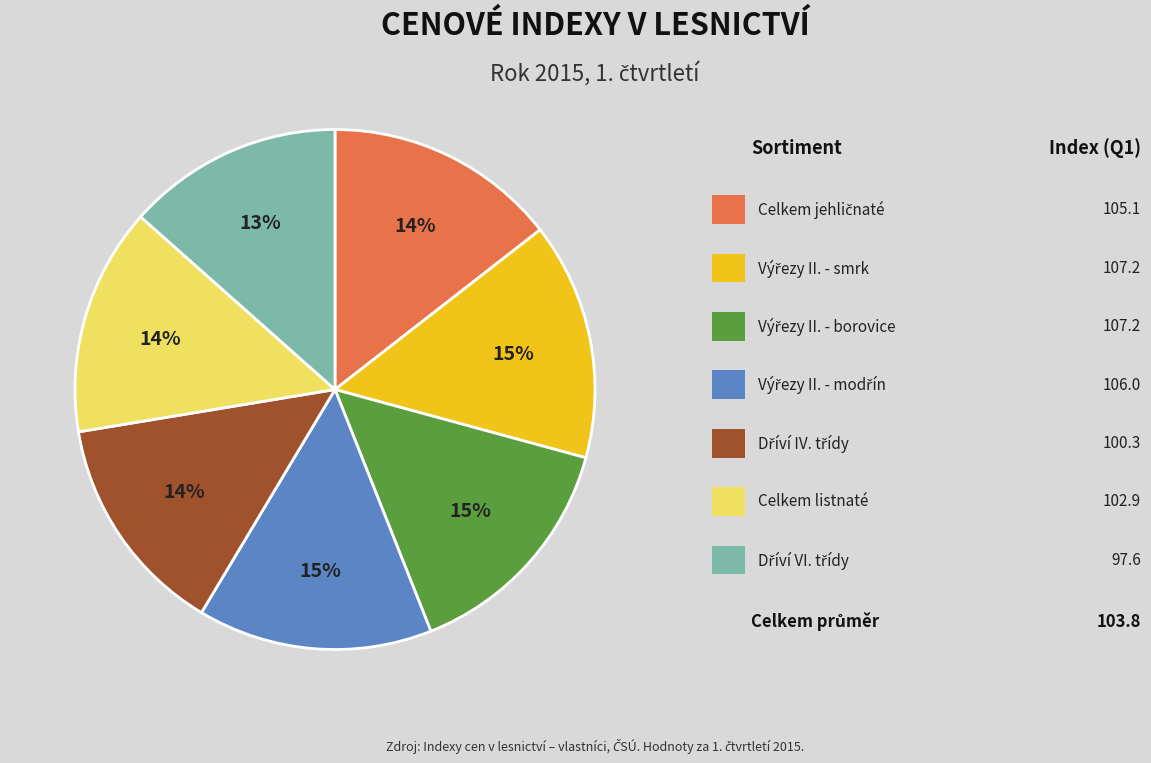

To the nearest percent, what is the average slice percentage?

14%